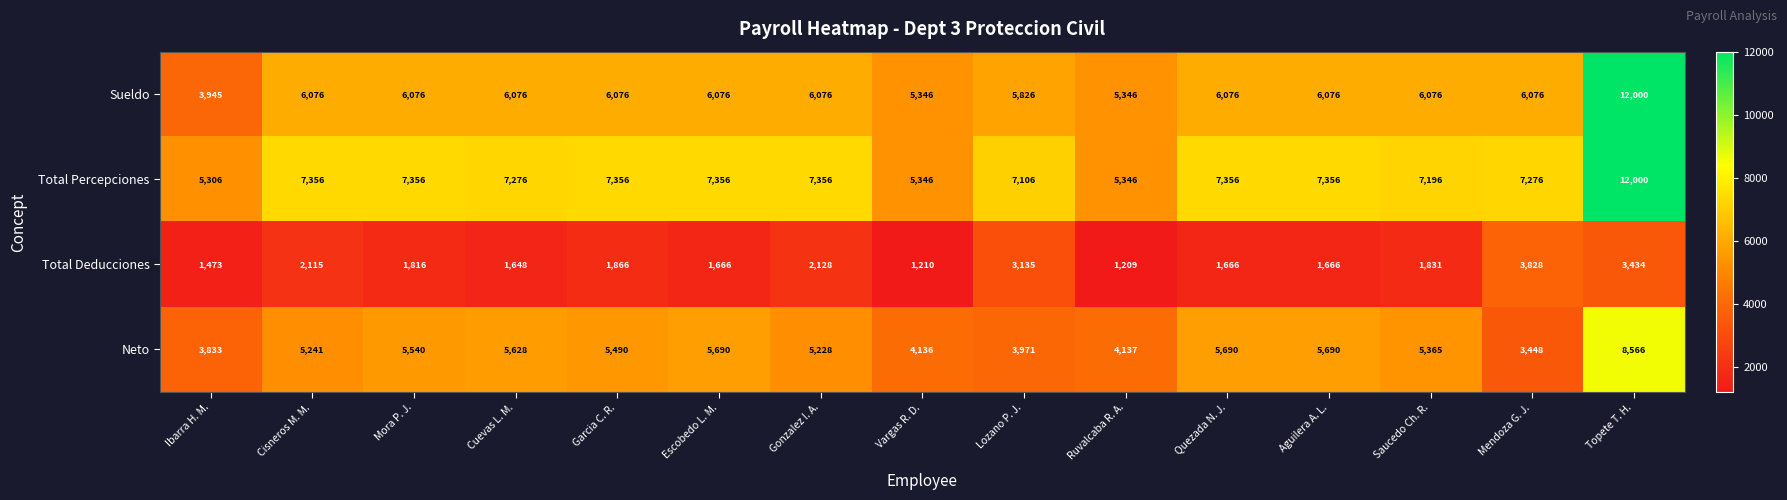

Between Ibarra H. M. and Ruvalcaba R. A., which series saw the biggest shift?

Sueldo